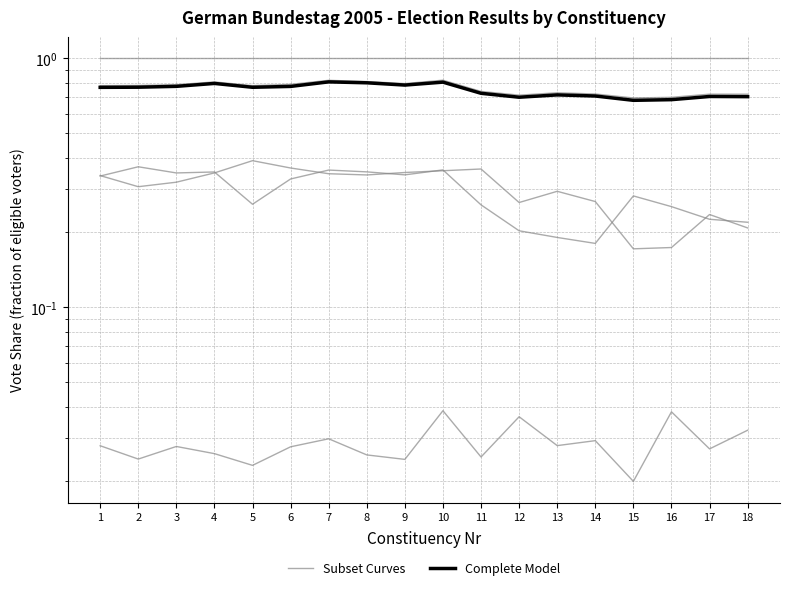

Which category has the lowest value across all series?

15